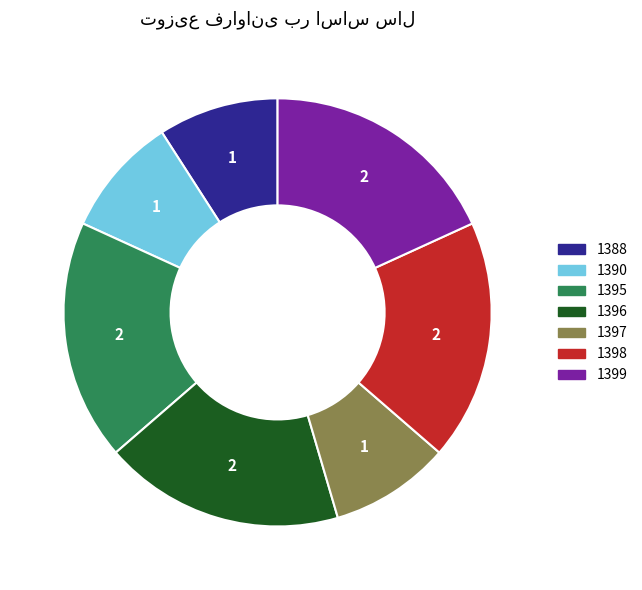

Is the sum of 1398 and 1395 greater than half?

No